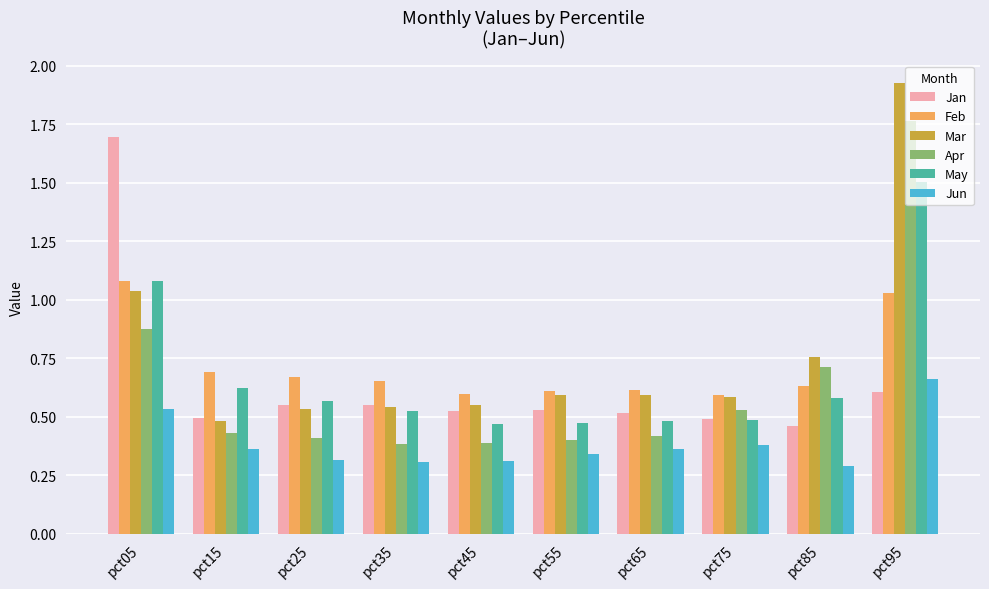

At how many categories does at least one series exceed 0?

10